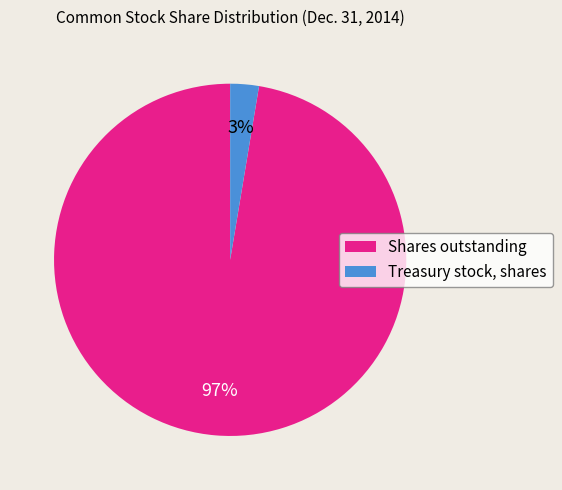

Do Treasury stock, shares and Shares outstanding together represent more than half of the pie?

Yes